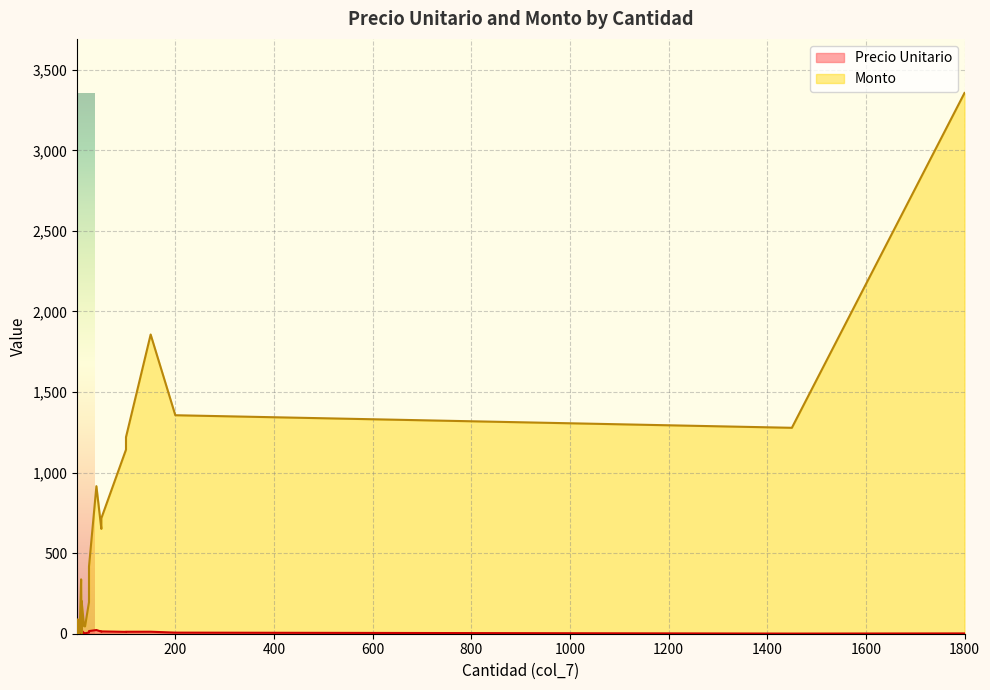

What is the sum of the Precio Unitario values at 3 and 25?

3.3